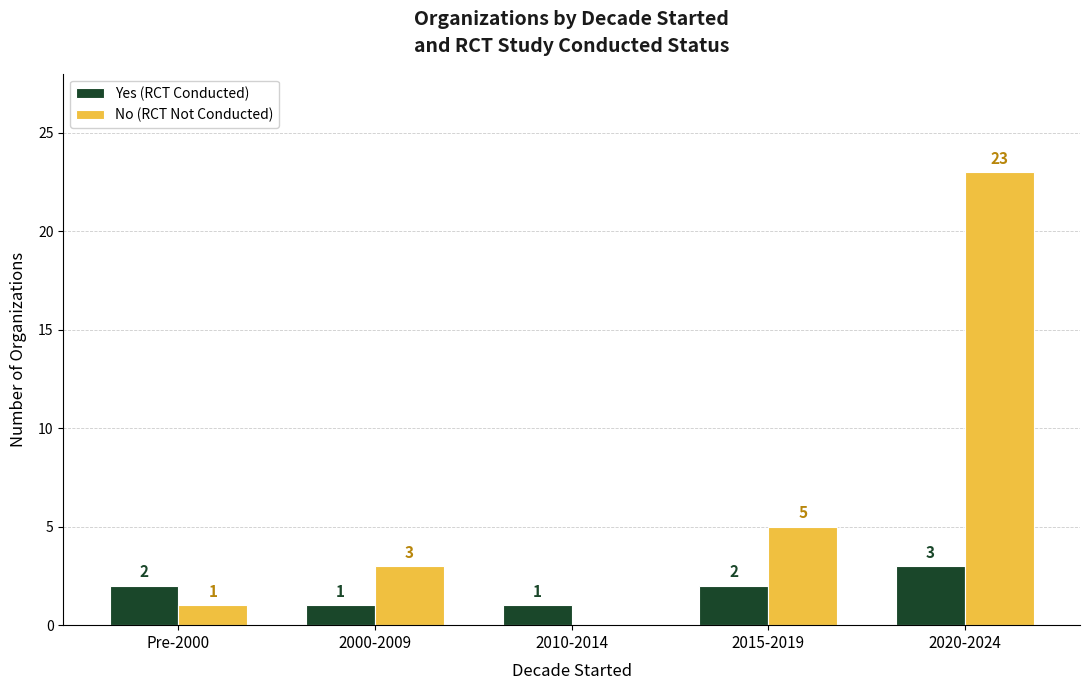

The value of Yes (RCT Conducted) at 2015-2019 is 2. True or false?

True